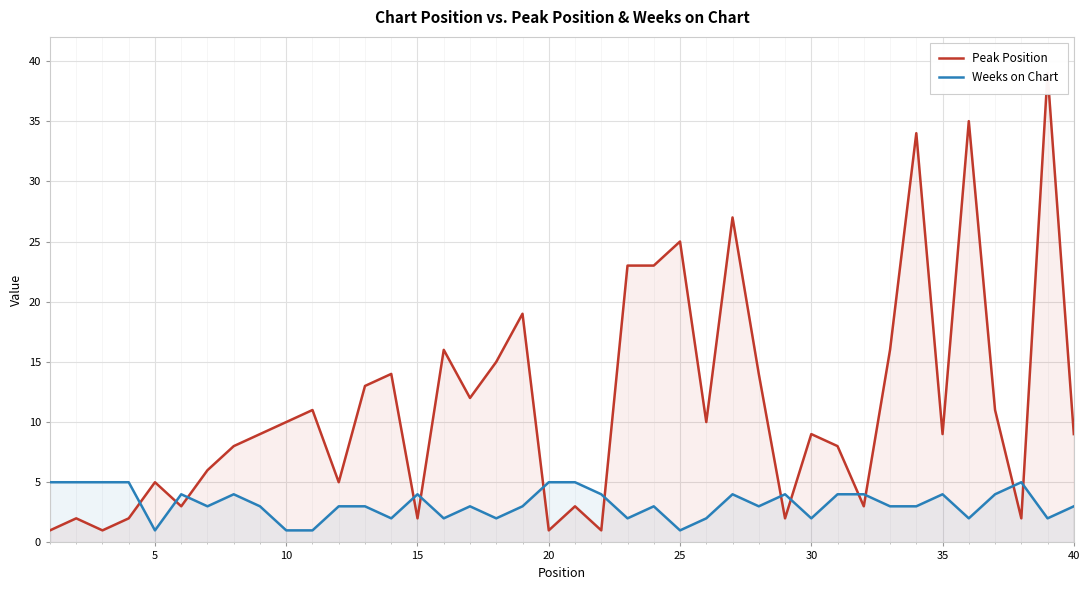

What is the highest value of the Weeks on Chart series?

5